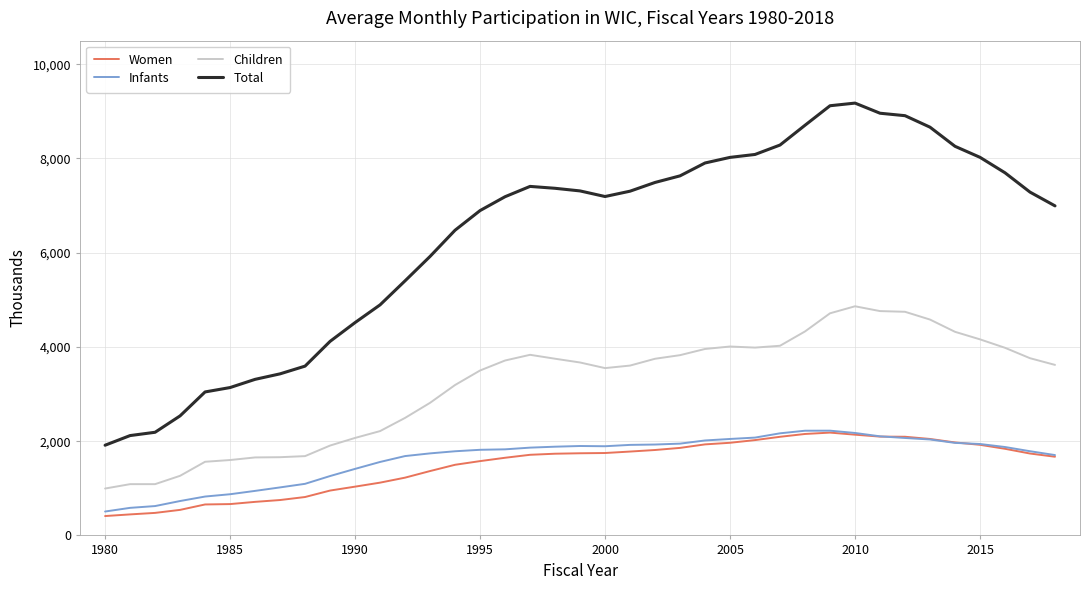

What is the smallest value displayed?

411.0